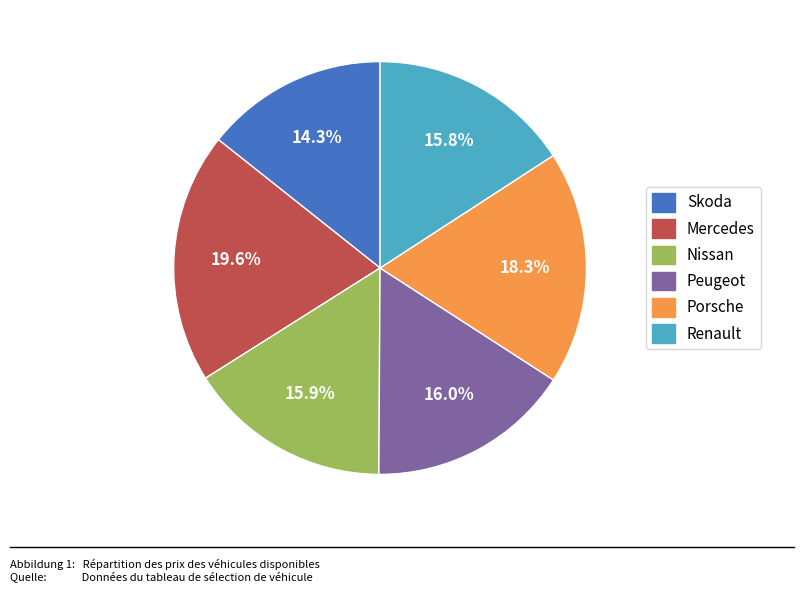

Combined, what portion of the pie is Peugeot and Nissan?

31.9%